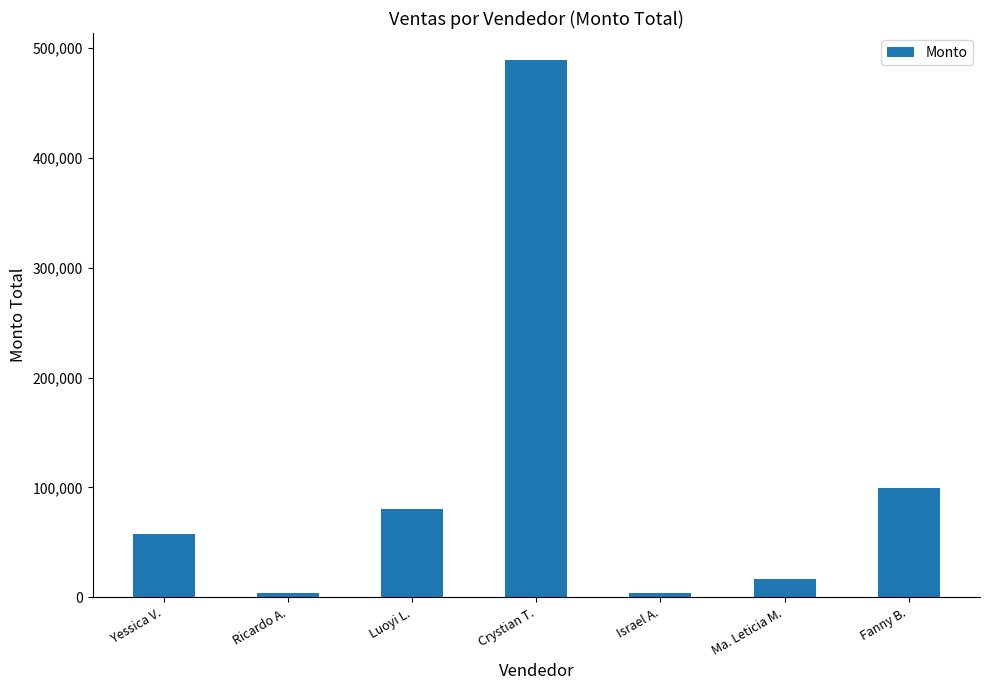

The chart shows a value of 117005 at Luoyi L.. True or false?

False